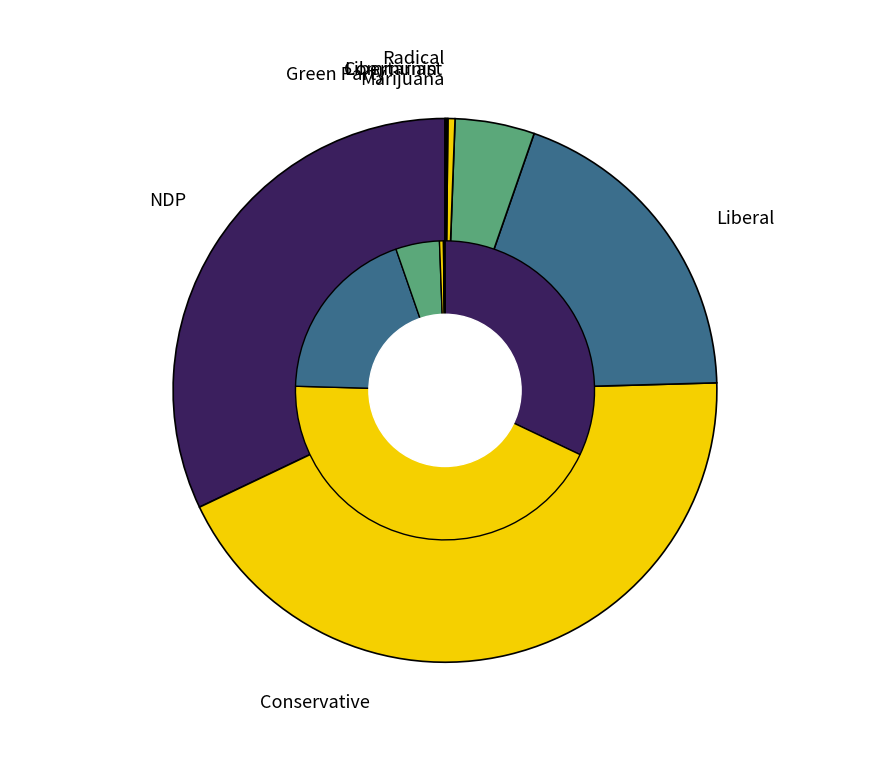

Count the number of slices in the pie.

8